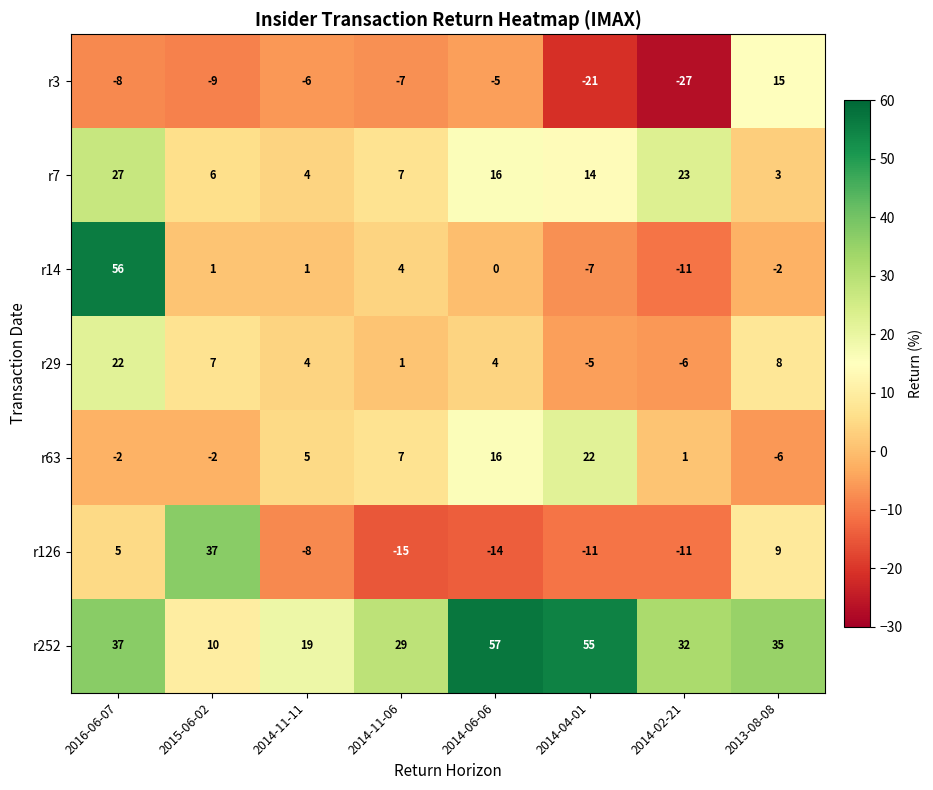

What is the average value of the r29 series?

4